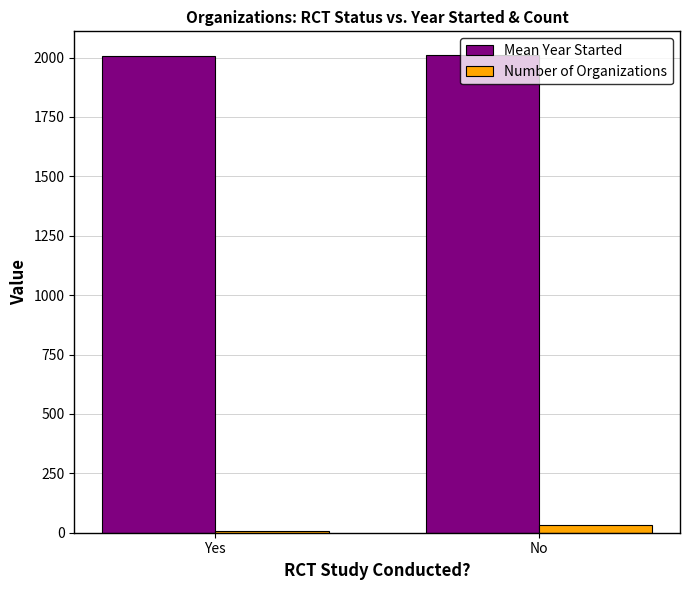

What is the greatest value displayed?

2009.7